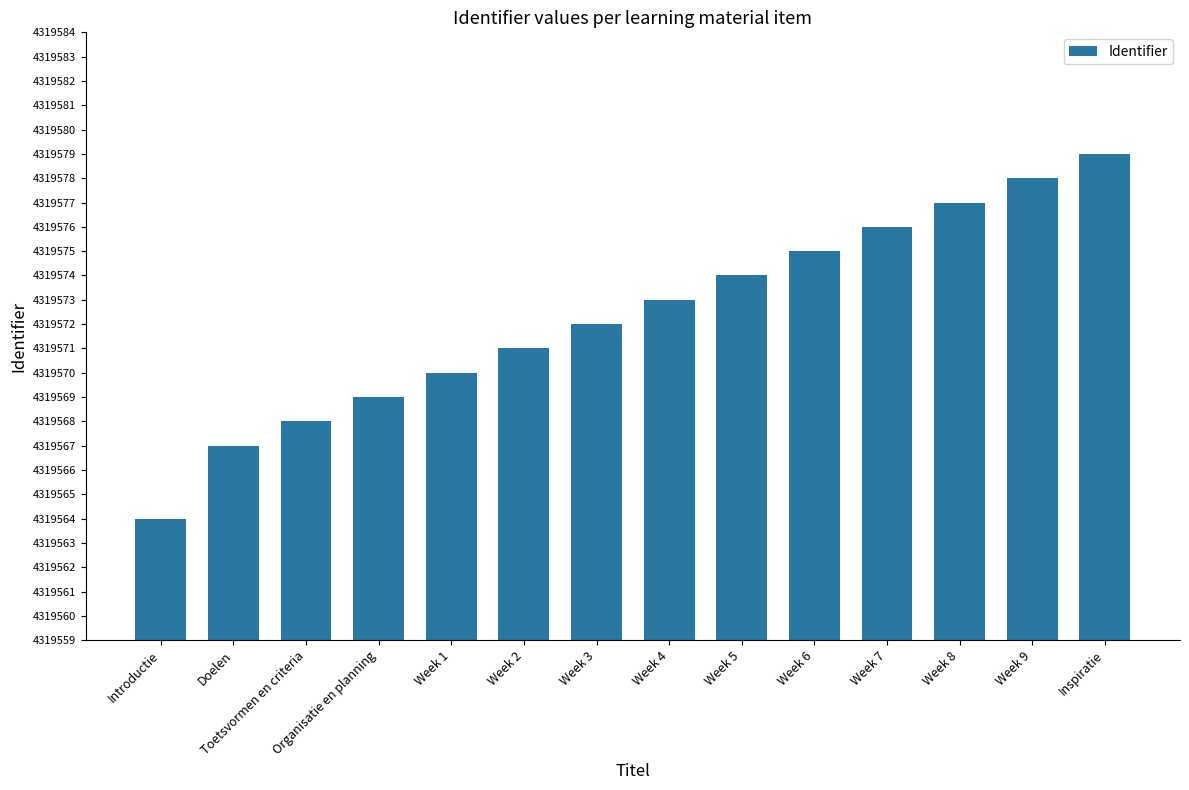

The chart shows a value of 5883743 at Introductie. True or false?

False